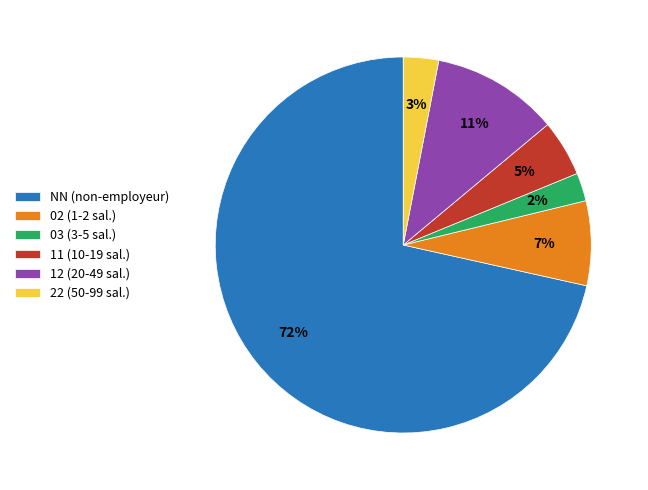

Rank the categories by value from lowest to highest.

03, 22, 11, 02, 12, NN